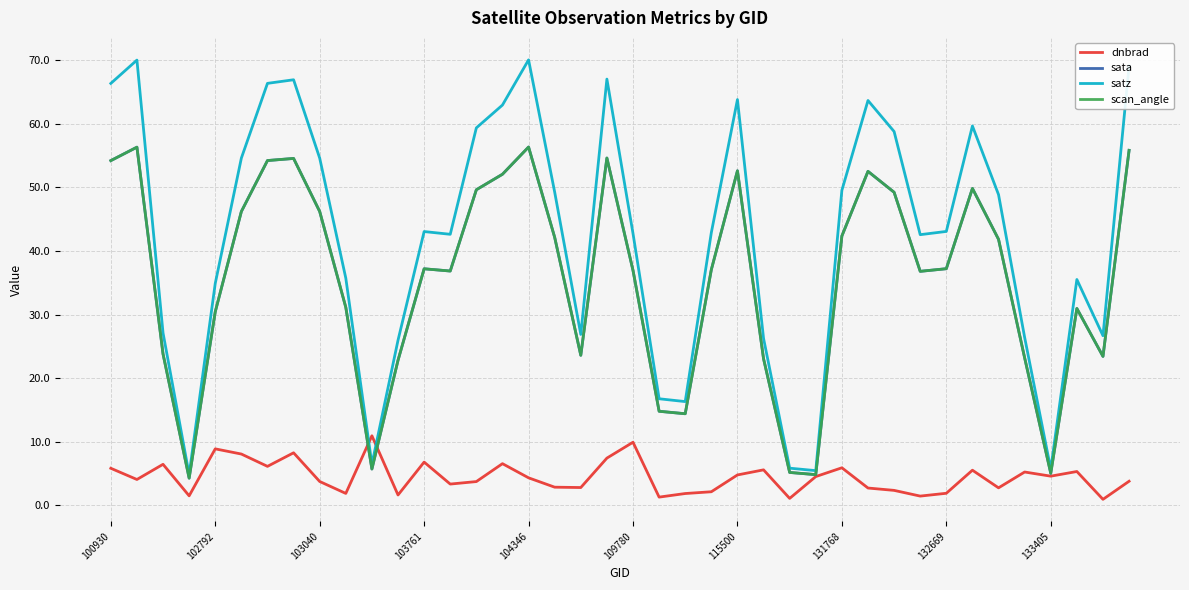

Reading right to left, list all the values displayed in this chart.

dnbrad: 3.8	0.9	5.3	4.6	5.2	2.8	5.5	1.9	1.5	2.4	2.7	5.9	4.5	1.1	5.6	4.8	2.1	1.9	1.3	9.9	7.4	2.8	2.9	4.3	6.6	3.7	3.4	6.8	1.6	10.9	1.9	3.8	8.3	6.1	8.1	8.9	1.5	6.5	4.1	5.8
sata: 55.8	23.4	31.0	5.0	23.2	41.8	49.8	37.2	36.8	49.2	52.5	42.4	4.8	5.2	23.1	52.6	37.1	14.4	14.8	37.0	54.6	23.6	42.2	56.4	52.1	49.6	36.9	37.2	22.8	5.7	31.1	46.2	54.6	54.2	46.2	30.5	4.3	23.8	56.3	54.2
satz: 69.1	26.7	35.5	5.7	26.4	48.9	59.7	43.1	42.6	58.8	63.7	49.6	5.5	5.9	26.3	63.8	42.9	16.3	16.8	42.8	67.0	26.9	49.3	70.1	63.0	59.4	42.6	43.1	26.0	6.5	35.7	54.6	66.9	66.4	54.6	34.9	4.8	27.1	70.0	66.4
scan_angle: 55.8	23.4	31.0	5.0	23.2	41.8	49.8	37.2	36.8	49.2	52.5	42.4	4.8	5.2	23.1	52.6	37.1	14.4	14.8	37.0	54.6	23.6	42.2	56.4	52.1	49.6	36.9	37.2	22.8	5.7	31.1	46.2	54.6	54.2	46.2	30.5	4.3	23.8	56.3	54.2